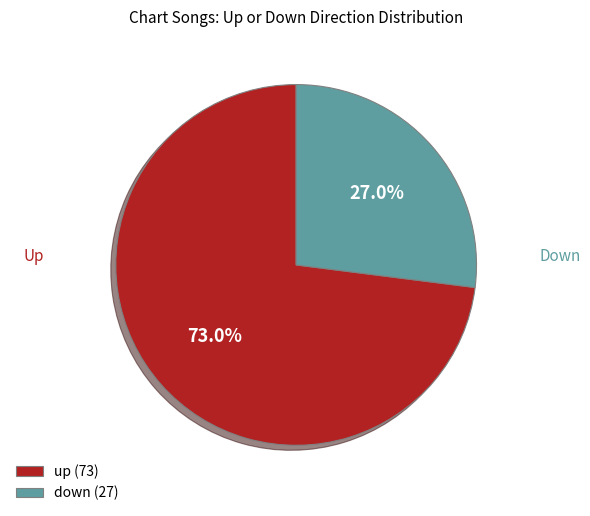

Count the number of slices in the pie.

2